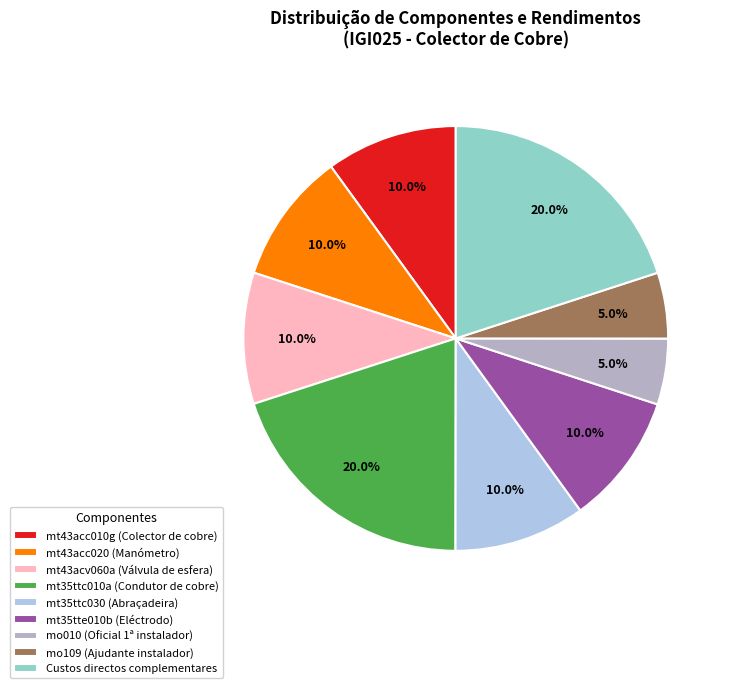

Which has a higher value, mt43acc010g (Colector de cobre) or mo010 (Oficial 1ª instalador)?

mt43acc010g (Colector de cobre)